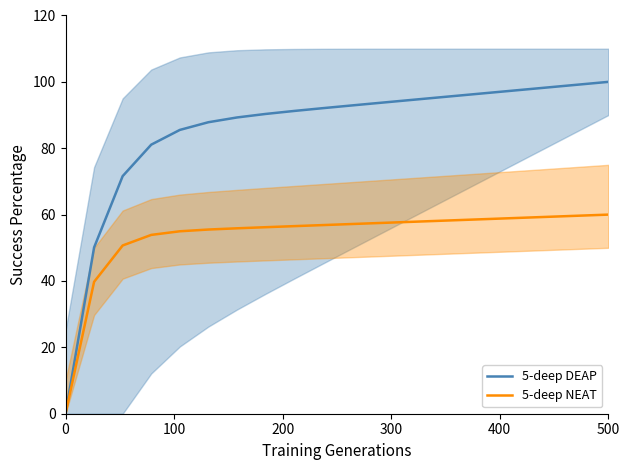

The 5-deep DEAP series shows 0.0 at 0. True or false?

True